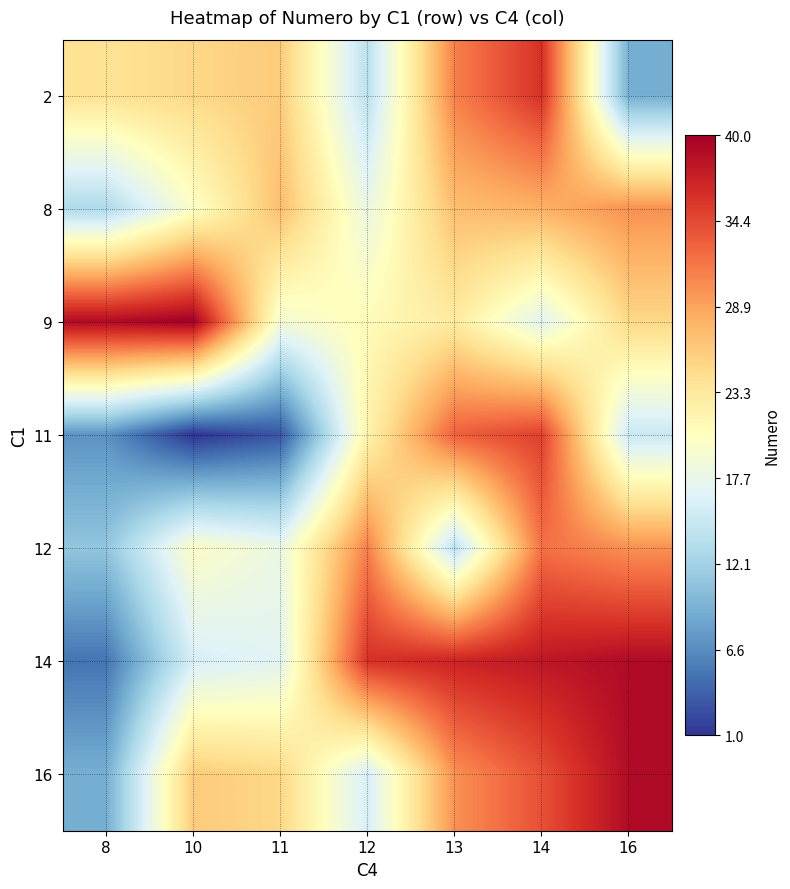

Reading left to right, extract all data points from this chart.

2: 8=24	10=25	11=26	12=14	13=31	14=36	16=9
8: 8=13	10=20	11=27	12=18	13=27	14=28	16=30
9: 8=39	10=40	11=19	12=21	13=23	14=17	16=25
11: 8=7	10=1	11=3	12=22	13=33	14=35	16=15
12: 8=11	10=20	11=18	12=31	13=14	14=32	16=30
14: 8=5	10=16	11=17	12=36	13=37	14=38	16=39
16: 8=9	10=26	11=25	12=16	13=30	14=34	16=39